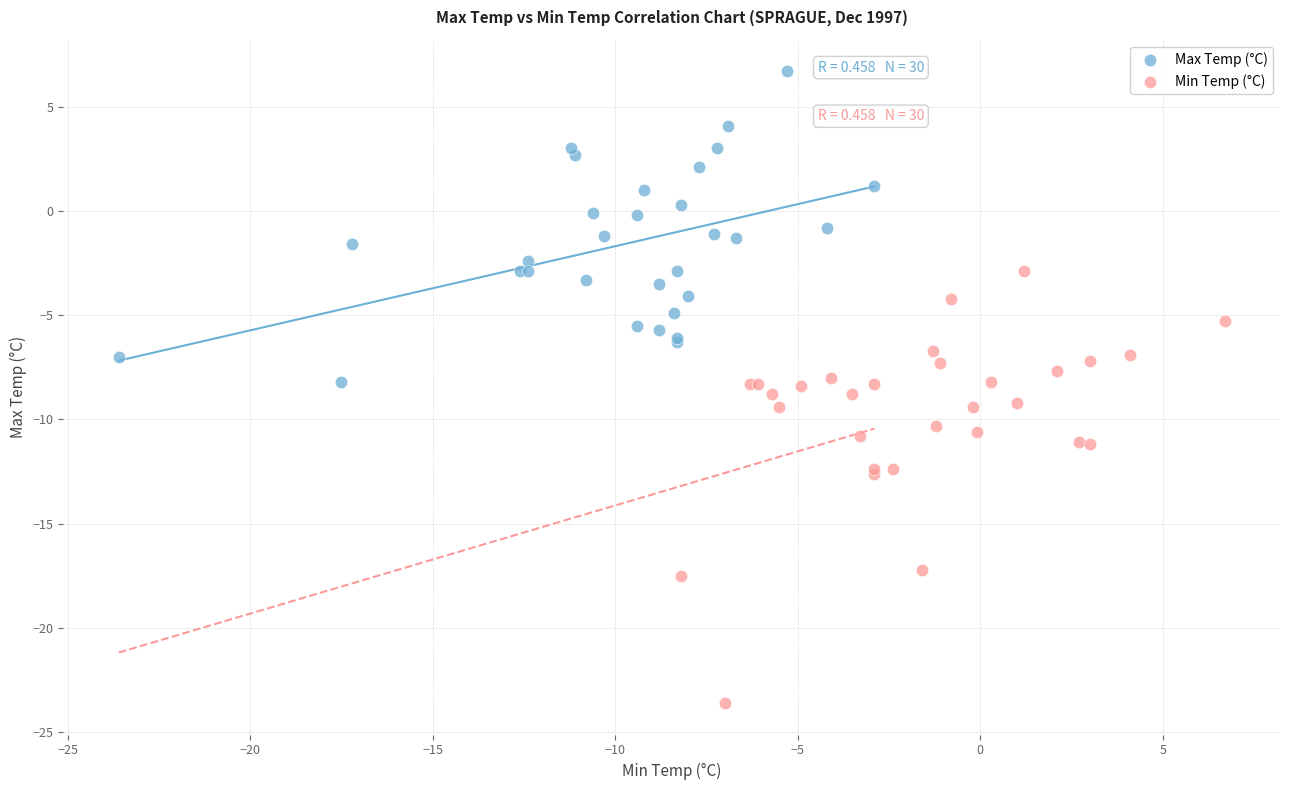

Which series contains the lowest Y value?

Min Temp (°C)